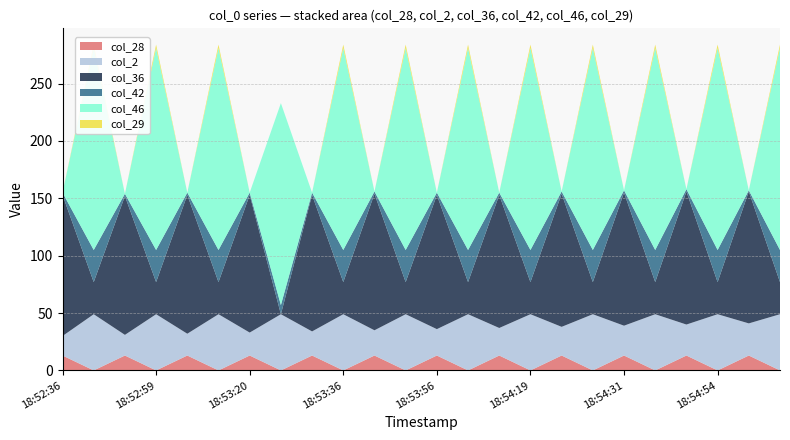

Reading right to left, list all the values displayed in this chart.

col_28: 2011/08/18-18:55:09=0	2011/08/18-18:55:00=13	2011/08/18-18:54:54=0	2011/08/18-18:54:46=13	2011/08/18-18:54:40=0	2011/08/18-18:54:31=13	2011/08/18-18:54:26=0	2011/08/18-18:54:25=13	2011/08/18-18:54:19=0	2011/08/18-18:54:10=13	2011/08/18-18:54:05=0	2011/08/18-18:53:56=13	2011/08/18-18:53:50=0	2011/08/18-18:53:42=13	2011/08/18-18:53:36=0	2011/08/18-18:53:27=13	2011/08/18-18:53:21=0	2011/08/18-18:53:20=13	2011/08/18-18:53:14=0	2011/08/18-18:53:05=13	2011/08/18-18:52:59=0	2011/08/18-18:52:51=13	2011/08/18-18:52:45=0	2011/08/18-18:52:36=13
col_2: 2011/08/18-18:55:09=49	2011/08/18-18:55:00=28	2011/08/18-18:54:54=49	2011/08/18-18:54:46=27	2011/08/18-18:54:40=49	2011/08/18-18:54:31=26	2011/08/18-18:54:26=49	2011/08/18-18:54:25=25	2011/08/18-18:54:19=49	2011/08/18-18:54:10=24	2011/08/18-18:54:05=49	2011/08/18-18:53:56=23	2011/08/18-18:53:50=49	2011/08/18-18:53:42=22	2011/08/18-18:53:36=49	2011/08/18-18:53:27=21	2011/08/18-18:53:21=49	2011/08/18-18:53:20=20	2011/08/18-18:53:14=49	2011/08/18-18:53:05=19	2011/08/18-18:52:59=49	2011/08/18-18:52:51=18	2011/08/18-18:52:45=49	2011/08/18-18:52:36=17
col_36: 2011/08/18-18:55:09=28	2011/08/18-18:55:00=115	2011/08/18-18:54:54=28	2011/08/18-18:54:46=116	2011/08/18-18:54:40=28	2011/08/18-18:54:31=116	2011/08/18-18:54:26=28	2011/08/18-18:54:25=116	2011/08/18-18:54:19=28	2011/08/18-18:54:10=116	2011/08/18-18:54:05=28	2011/08/18-18:53:56=117	2011/08/18-18:53:50=28	2011/08/18-18:53:42=119	2011/08/18-18:53:36=28	2011/08/18-18:53:27=119	2011/08/18-18:53:21=0	2011/08/18-18:53:20=120	2011/08/18-18:53:14=28	2011/08/18-18:53:05=121	2011/08/18-18:52:59=28	2011/08/18-18:52:51=121	2011/08/18-18:52:45=28	2011/08/18-18:52:36=123
col_42: 2011/08/18-18:55:09=28	2011/08/18-18:55:00=1	2011/08/18-18:54:54=28	2011/08/18-18:54:46=2	2011/08/18-18:54:40=28	2011/08/18-18:54:31=2	2011/08/18-18:54:26=28	2011/08/18-18:54:25=2	2011/08/18-18:54:19=28	2011/08/18-18:54:10=2	2011/08/18-18:54:05=28	2011/08/18-18:53:56=2	2011/08/18-18:53:50=28	2011/08/18-18:53:42=2	2011/08/18-18:53:36=28	2011/08/18-18:53:27=2	2011/08/18-18:53:21=8	2011/08/18-18:53:20=2	2011/08/18-18:53:14=28	2011/08/18-18:53:05=2	2011/08/18-18:52:59=28	2011/08/18-18:52:51=2	2011/08/18-18:52:45=28	2011/08/18-18:52:36=2
col_46: 2011/08/18-18:55:09=176	2011/08/18-18:55:00=0	2011/08/18-18:54:54=176	2011/08/18-18:54:46=0	2011/08/18-18:54:40=176	2011/08/18-18:54:31=0	2011/08/18-18:54:26=176	2011/08/18-18:54:25=0	2011/08/18-18:54:19=176	2011/08/18-18:54:10=0	2011/08/18-18:54:05=176	2011/08/18-18:53:56=0	2011/08/18-18:53:50=176	2011/08/18-18:53:42=0	2011/08/18-18:53:36=176	2011/08/18-18:53:27=0	2011/08/18-18:53:21=176	2011/08/18-18:53:20=0	2011/08/18-18:53:14=176	2011/08/18-18:53:05=0	2011/08/18-18:52:59=176	2011/08/18-18:52:51=0	2011/08/18-18:52:45=176	2011/08/18-18:52:36=0
col_29: 2011/08/18-18:55:09=3	2011/08/18-18:55:00=0	2011/08/18-18:54:54=3	2011/08/18-18:54:46=0	2011/08/18-18:54:40=3	2011/08/18-18:54:31=0	2011/08/18-18:54:26=3	2011/08/18-18:54:25=0	2011/08/18-18:54:19=3	2011/08/18-18:54:10=0	2011/08/18-18:54:05=3	2011/08/18-18:53:56=0	2011/08/18-18:53:50=3	2011/08/18-18:53:42=0	2011/08/18-18:53:36=3	2011/08/18-18:53:27=0	2011/08/18-18:53:21=0	2011/08/18-18:53:20=0	2011/08/18-18:53:14=3	2011/08/18-18:53:05=0	2011/08/18-18:52:59=3	2011/08/18-18:52:51=0	2011/08/18-18:52:45=3	2011/08/18-18:52:36=0